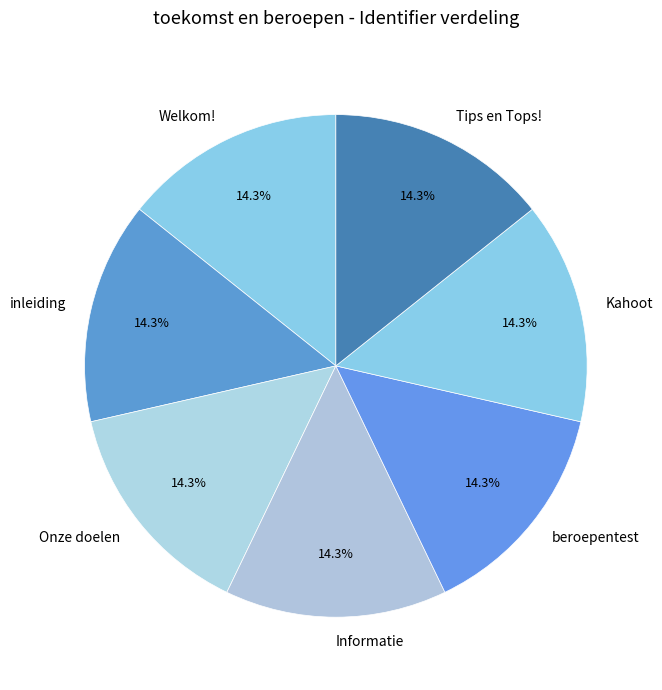

Approximately how many times larger is the value at Tips en Tops! compared to inleiding?

1.0